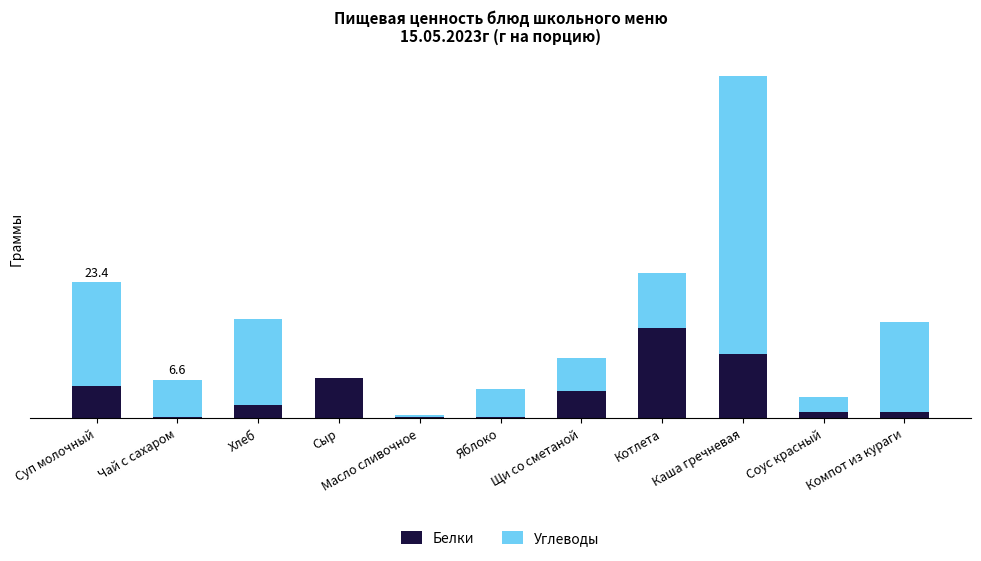

What is the difference between the Белки values at Соус красный and Щи со сметаной?

3.7